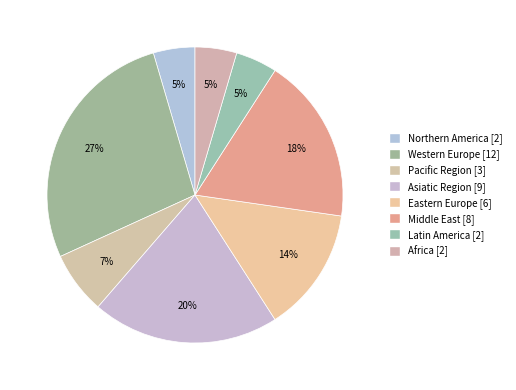

How many slices are in this pie chart?

8